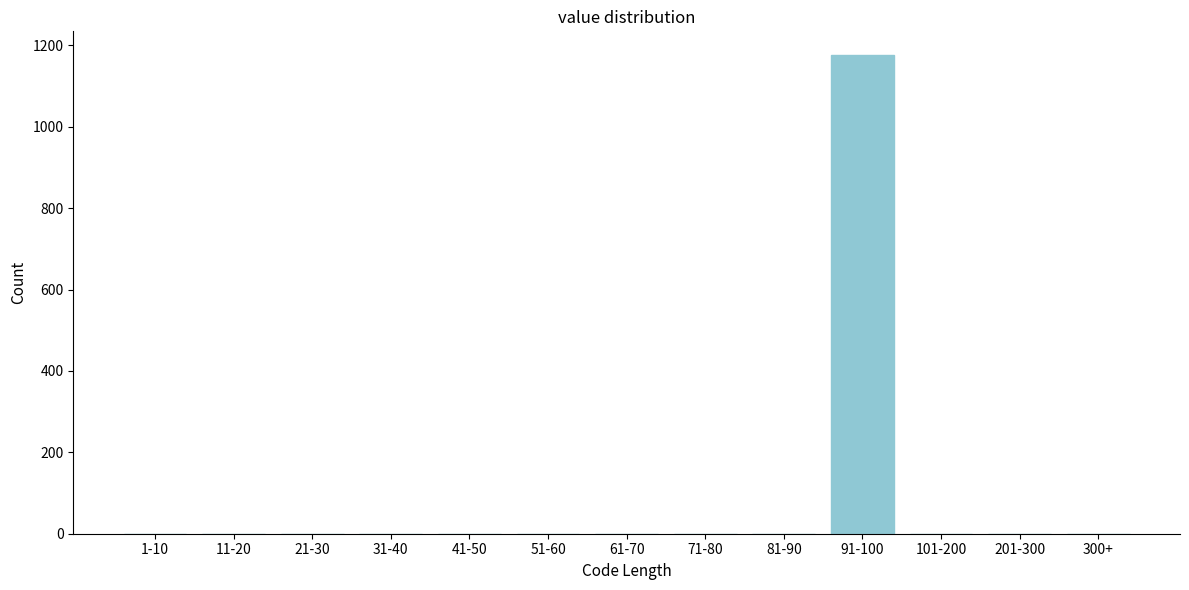

Reading left to right, extract all data points from this chart.

1-10=0	11-20=0	21-30=0	31-40=0	41-50=0	51-60=0	61-70=0	71-80=0	81-90=0	91-100=1176	101-200=0	201-300=0	300+=0